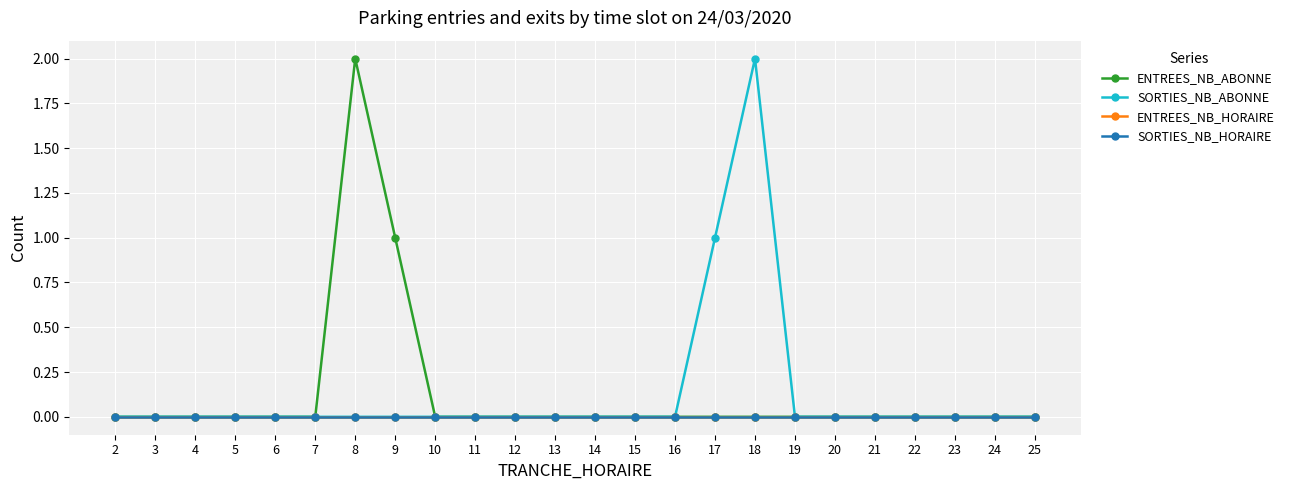

True or false: SORTIES_NB_HORAIRE has more than 0 points higher than both neighbors.

False